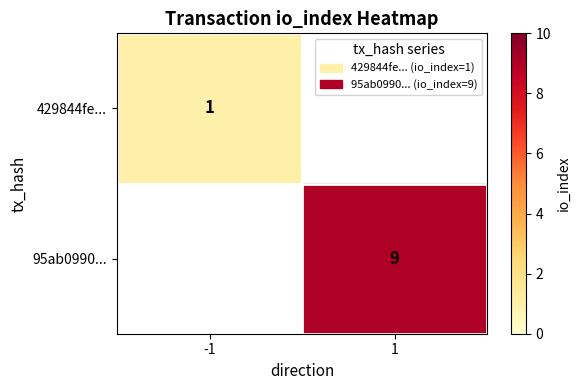

True or false: 95ab0990... has a value of 9 at 1.

True